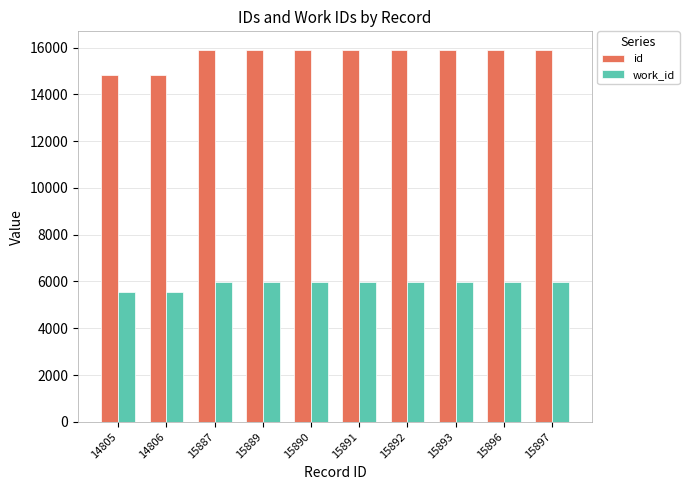

What is the value of the work_id bar at the 10th from the left?

5976